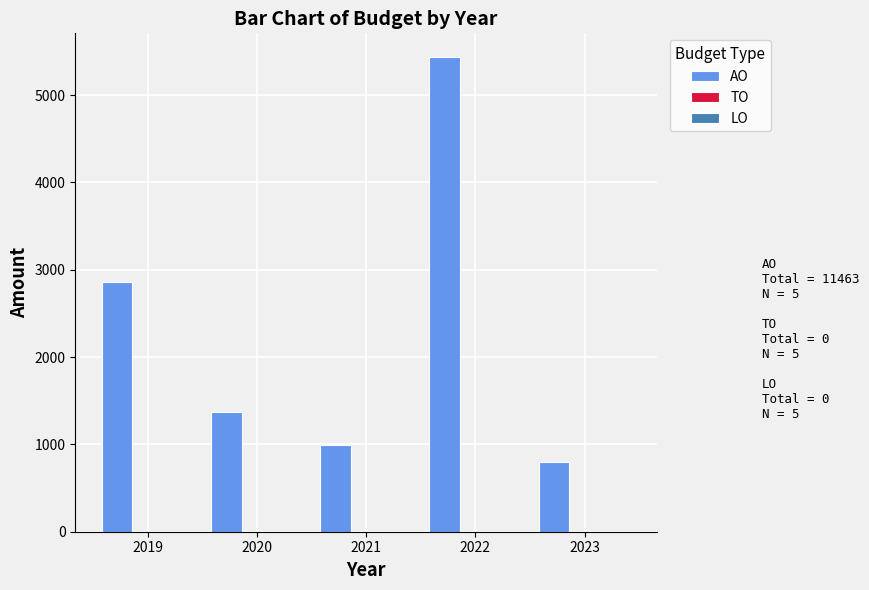

Reading left to right, what are all the values shown in this chart?

2860	1374	994	5435	800